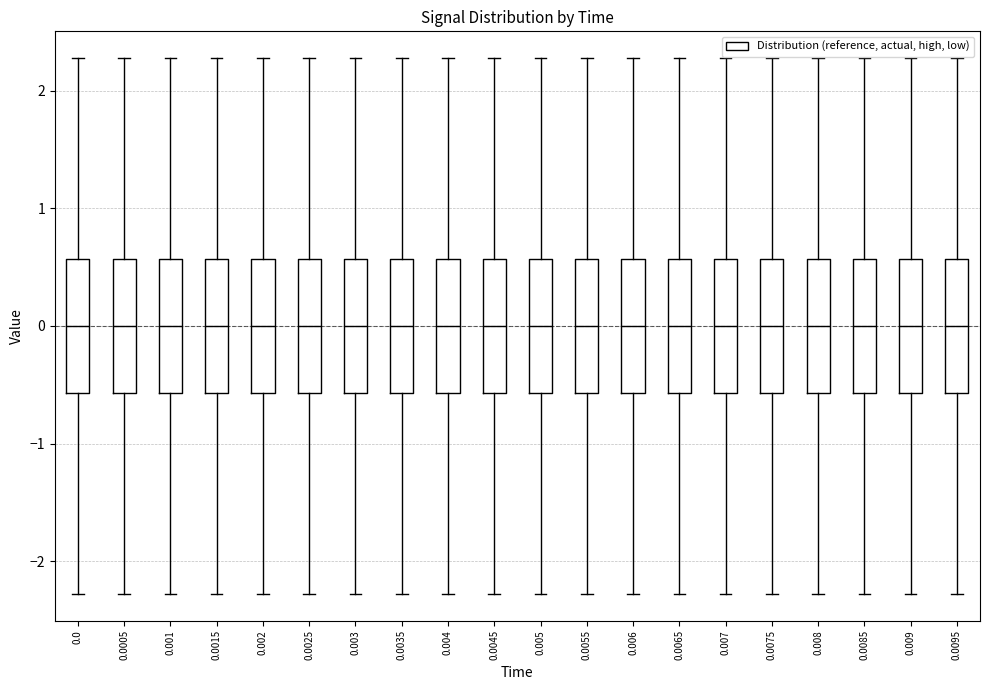

Reading left to right, transcribe this box plot: for each box, give where its median line is, the range the box spans, and where its two whiskers end, as read against the y-axis. The values are not printed on the chart, so give them approximately, as read against the axis.

0.0: median 0.0, box -0.6 to 0.6, whiskers -2.3 to 2.3
0.0005: median 0.0, box -0.6 to 0.6, whiskers -2.3 to 2.3
0.001: median 0.0, box -0.6 to 0.6, whiskers -2.3 to 2.3
0.0015: median 0.0, box -0.6 to 0.6, whiskers -2.3 to 2.3
0.002: median 0.0, box -0.6 to 0.6, whiskers -2.3 to 2.3
0.0025: median 0.0, box -0.6 to 0.6, whiskers -2.3 to 2.3
0.003: median 0.0, box -0.6 to 0.6, whiskers -2.3 to 2.3
0.0035: median 0.0, box -0.6 to 0.6, whiskers -2.3 to 2.3
0.004: median 0.0, box -0.6 to 0.6, whiskers -2.3 to 2.3
0.0045: median 0.0, box -0.6 to 0.6, whiskers -2.3 to 2.3
0.005: median 0.0, box -0.6 to 0.6, whiskers -2.3 to 2.3
0.0055: median 0.0, box -0.6 to 0.6, whiskers -2.3 to 2.3
0.006: median 0.0, box -0.6 to 0.6, whiskers -2.3 to 2.3
0.0065: median 0.0, box -0.6 to 0.6, whiskers -2.3 to 2.3
0.007: median 0.0, box -0.6 to 0.6, whiskers -2.3 to 2.3
0.0075: median 0.0, box -0.6 to 0.6, whiskers -2.3 to 2.3
0.008: median 0.0, box -0.6 to 0.6, whiskers -2.3 to 2.3
0.0085: median 0.0, box -0.6 to 0.6, whiskers -2.3 to 2.3
0.009: median 0.0, box -0.6 to 0.6, whiskers -2.3 to 2.3
0.0095: median 0.0, box -0.6 to 0.6, whiskers -2.3 to 2.3